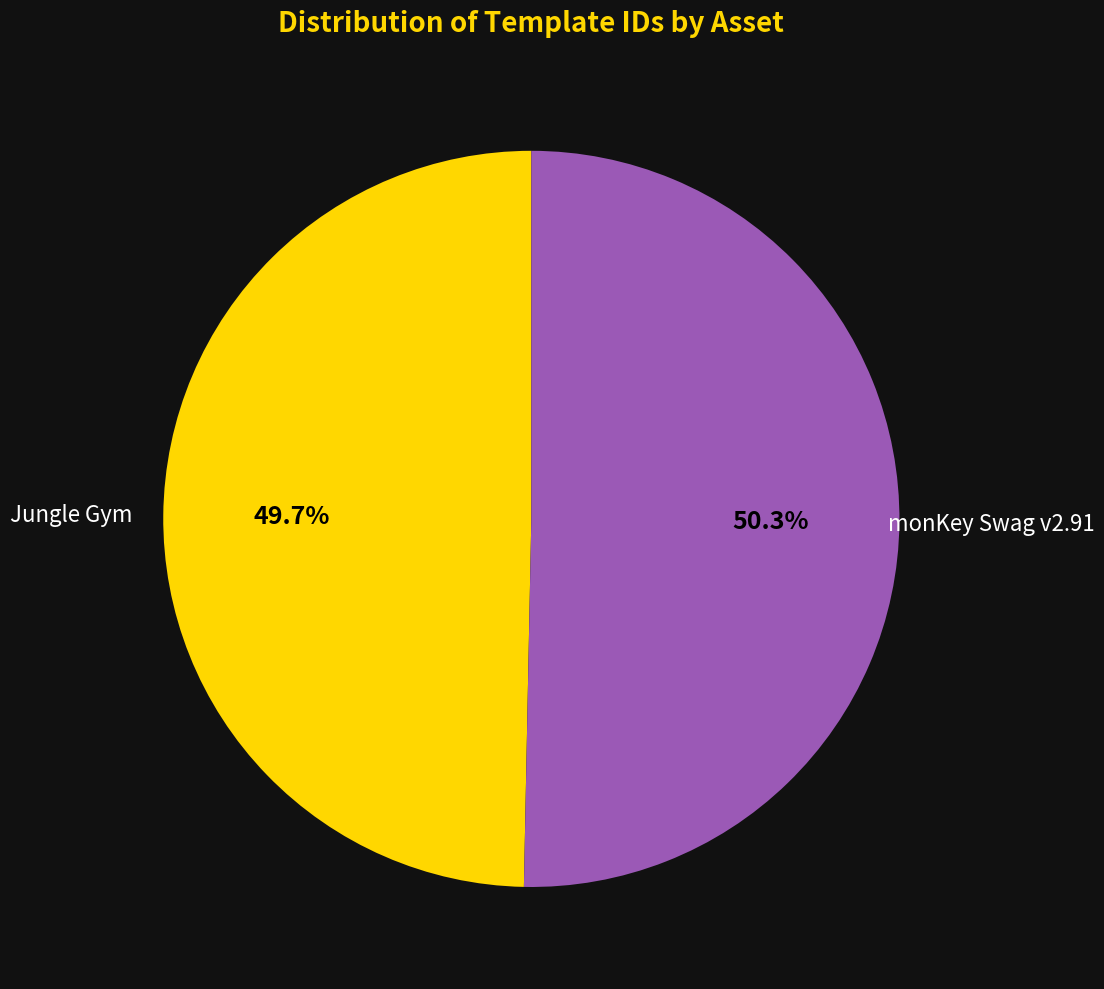

Is there a majority slice in this chart?

Yes